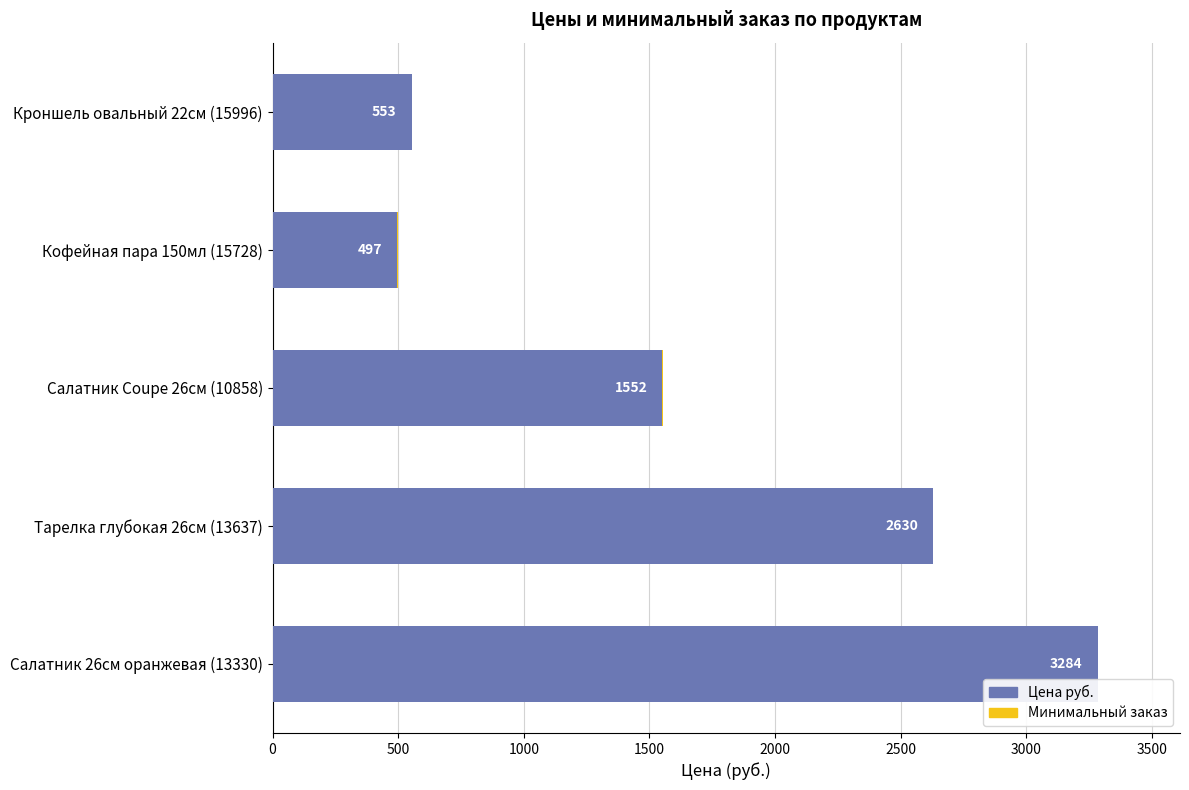

At which label is Цена руб. closest to 1890?

Салатник Coupe 26см (10858)